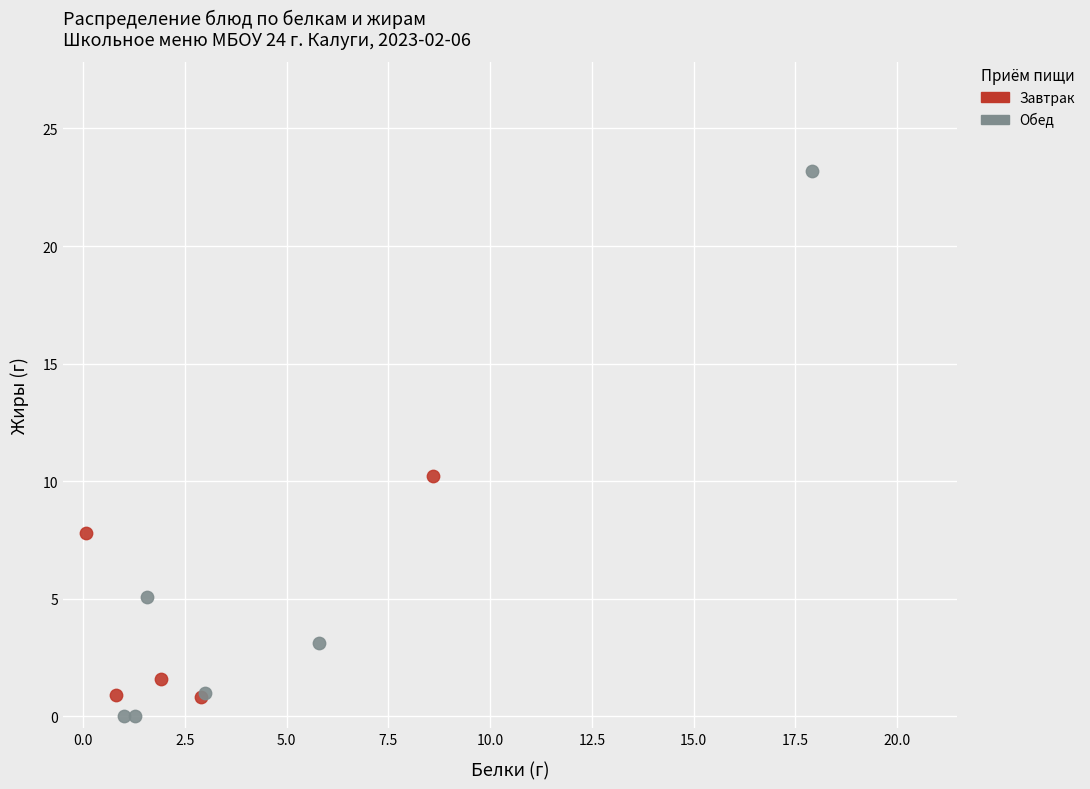

Which series has the widest spread of Y values?

Обед